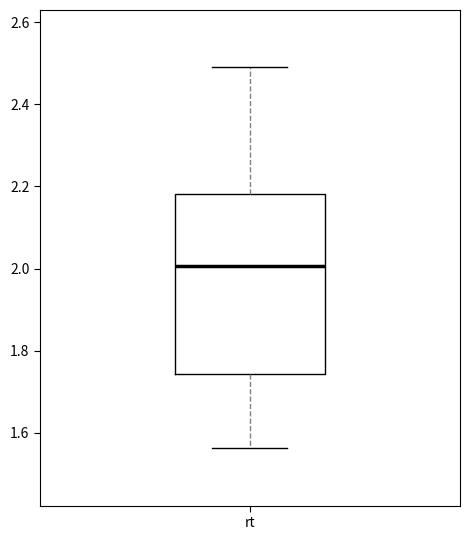

Read this box plot against the y-axis: the position of the median line, the range covered by the box, and the ends of both whiskers. The values are not printed on the chart, so give them approximately, as read against the axis.

median 2.00, box 1.74 to 2.18, whiskers 1.56 to 2.50